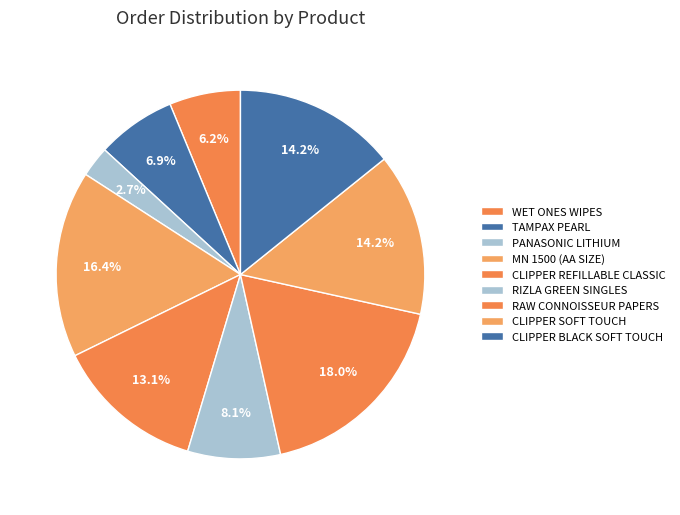

Count the number of slices in the pie.

9